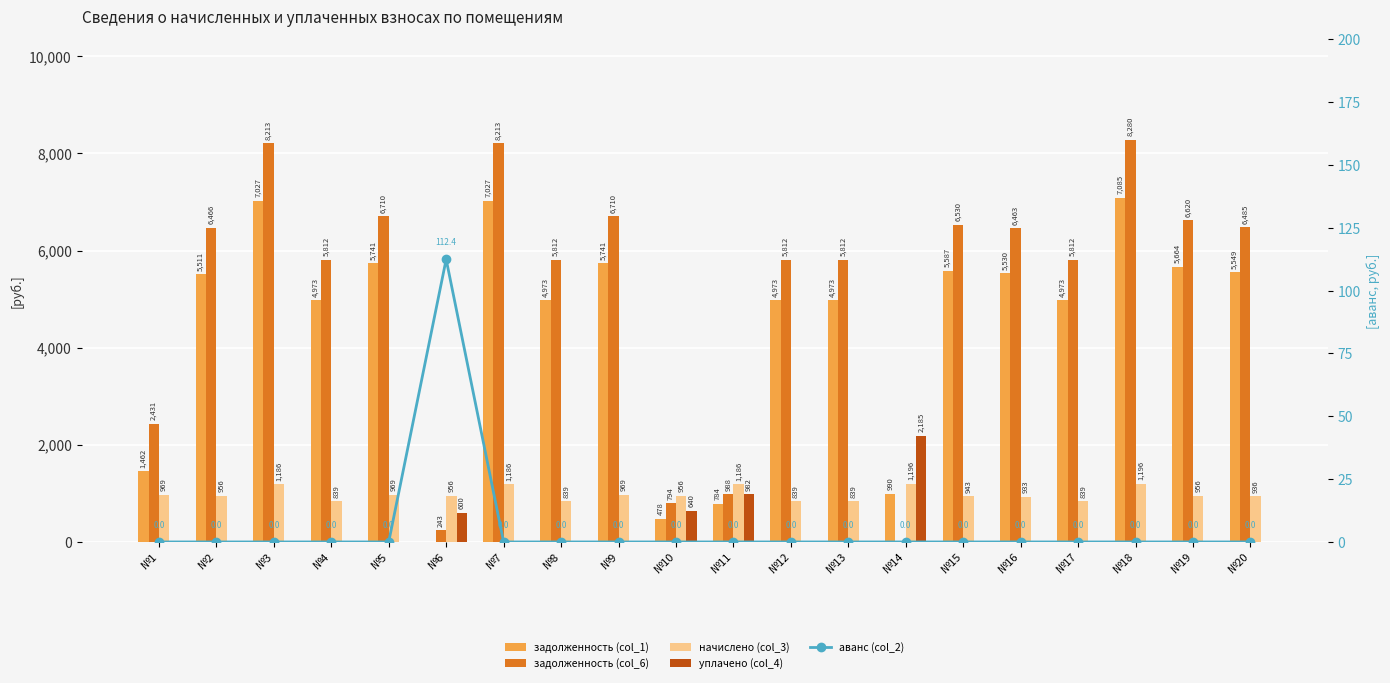

What is the difference between the maximum and minimum values in the задолженность (col_1) series?

7084.8